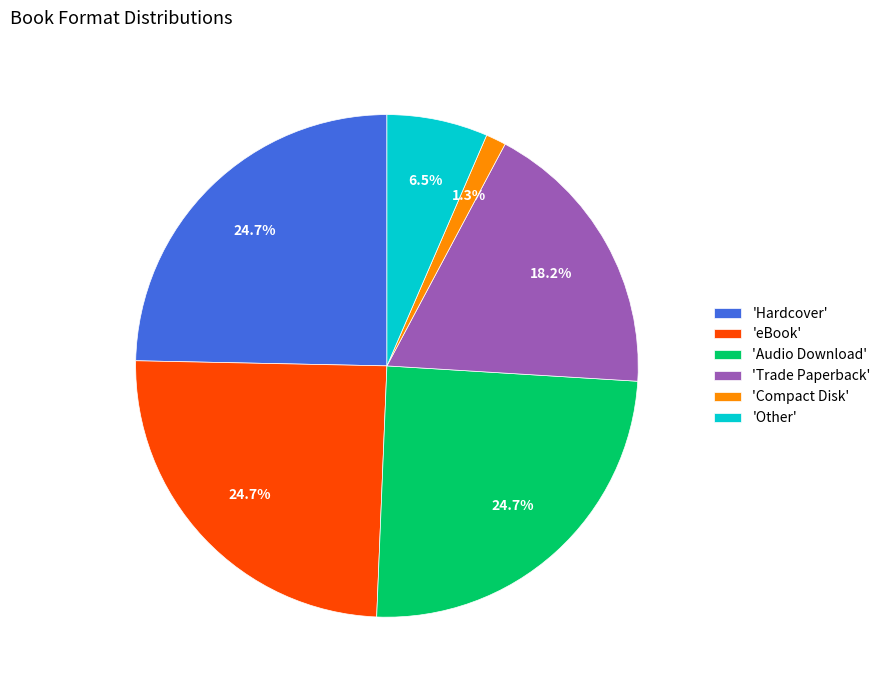

Combined, what portion of the pie is 'Trade Paperback' and 'Audio Download'?

42.9%